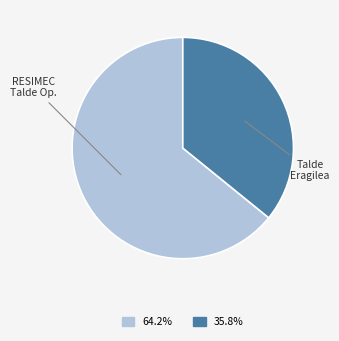

Does any single category account for the majority?

Yes